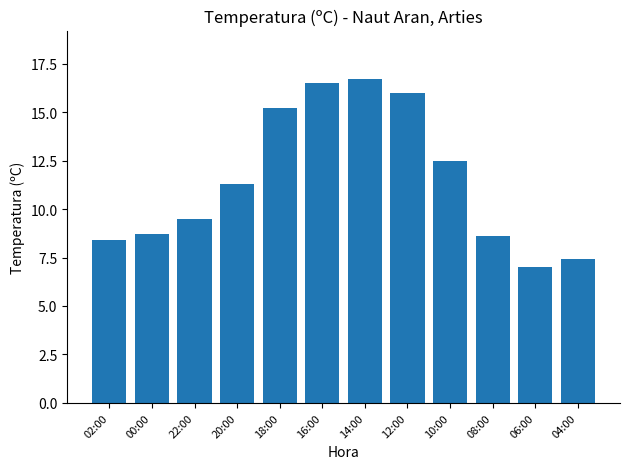

How many bars are there in total?

12